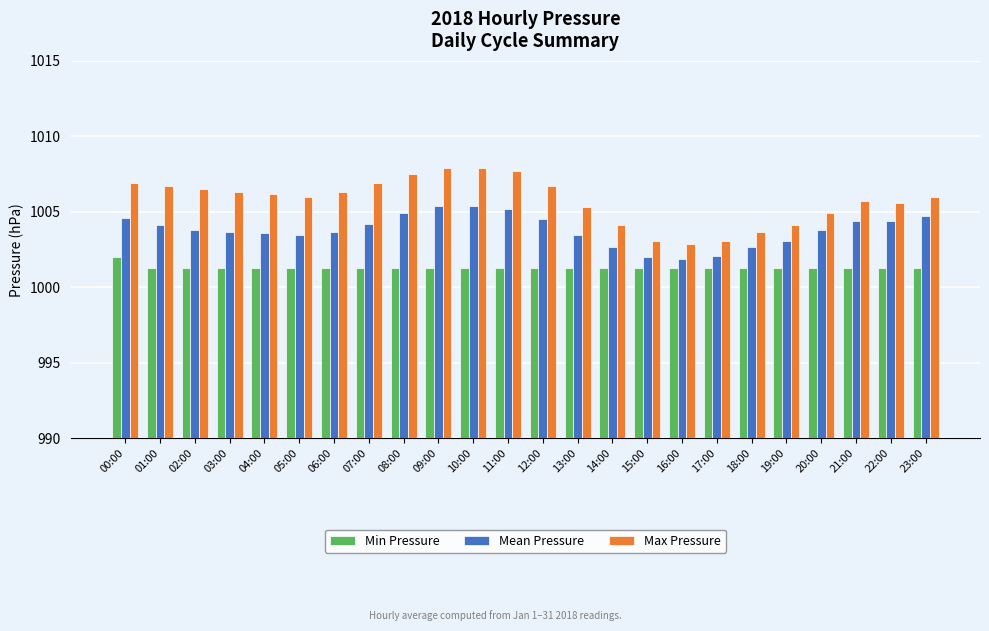

Which series changed the most between 10:00 and 21:00?

Max Pressure